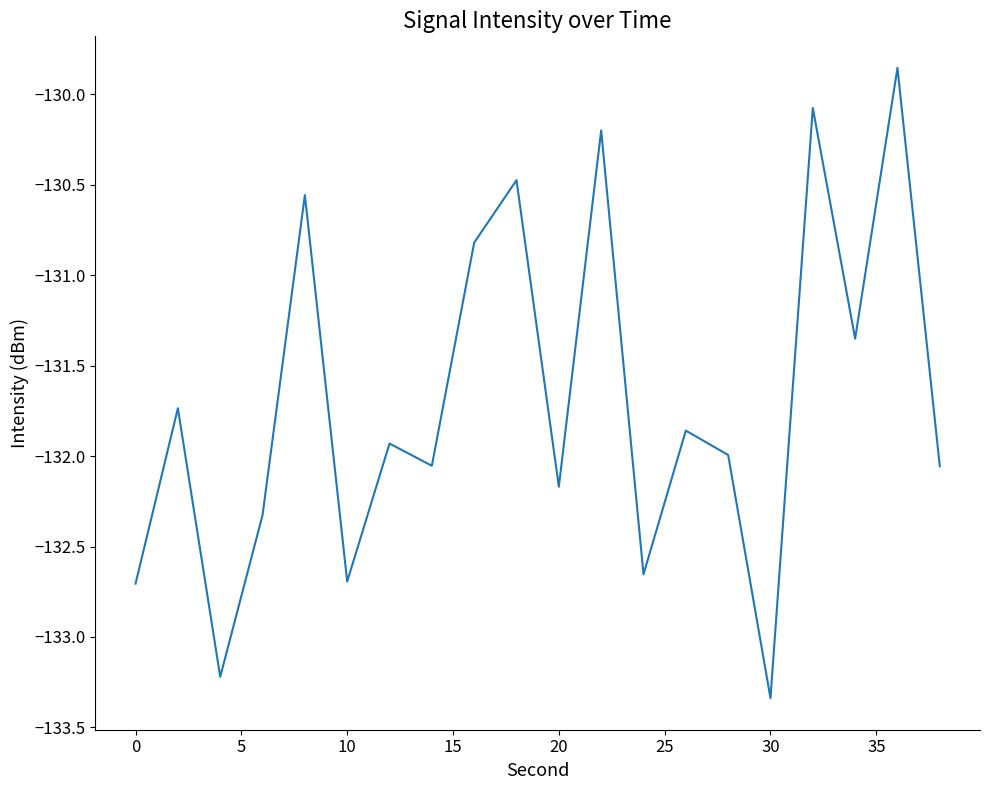

What is the difference between the maximum and minimum values?

3.5